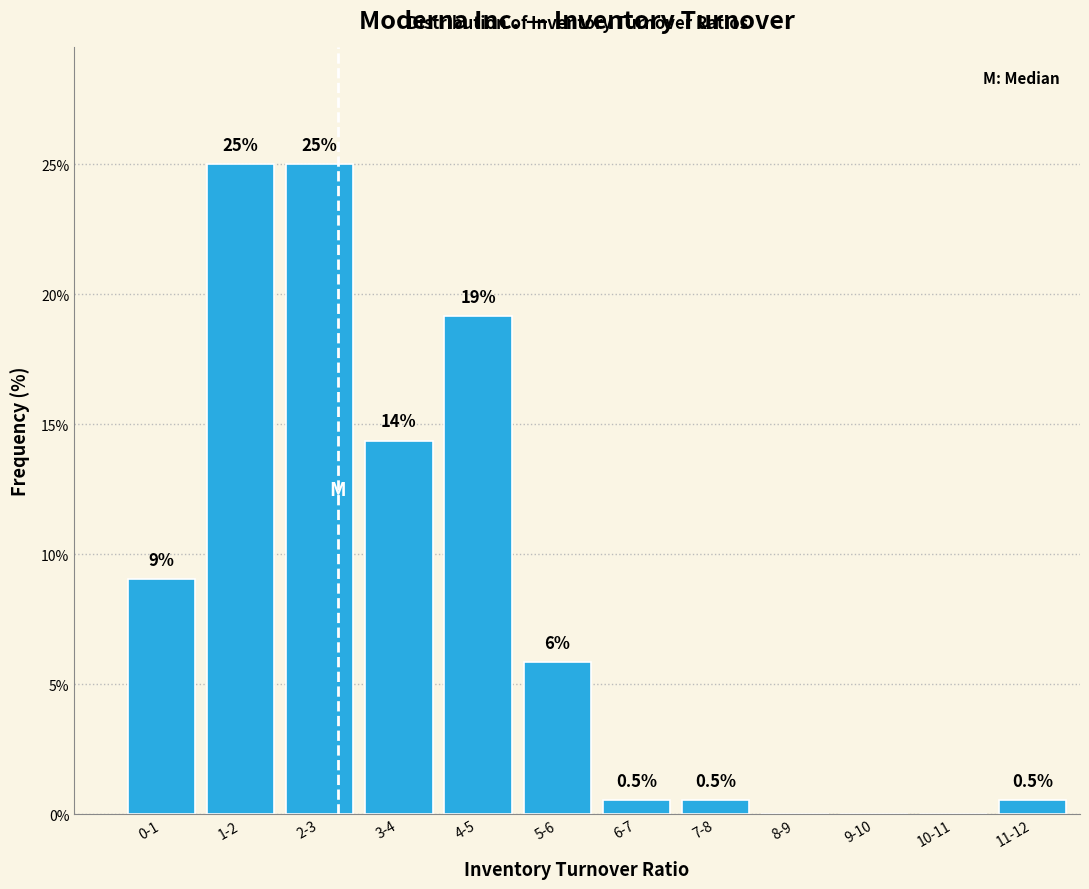

Between 7-8 and 2-3, which is larger?

2-3